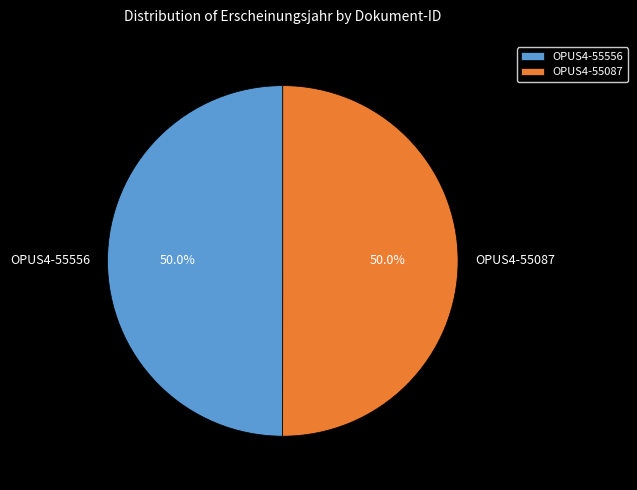

What portion of the pie excludes OPUS4-55556?

50.0%